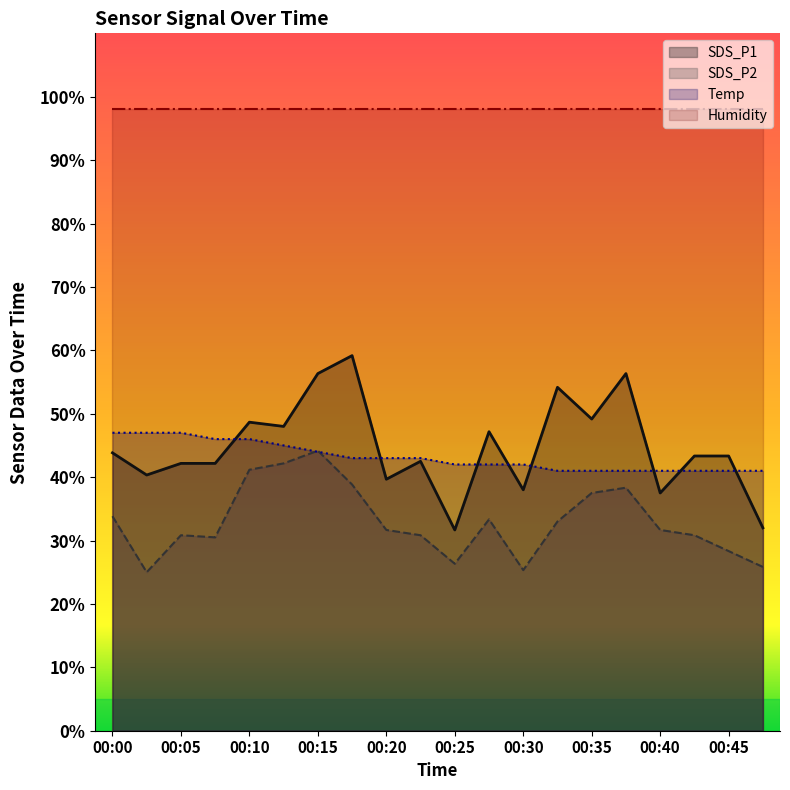

Which series has the largest total across all categories?

Humidity